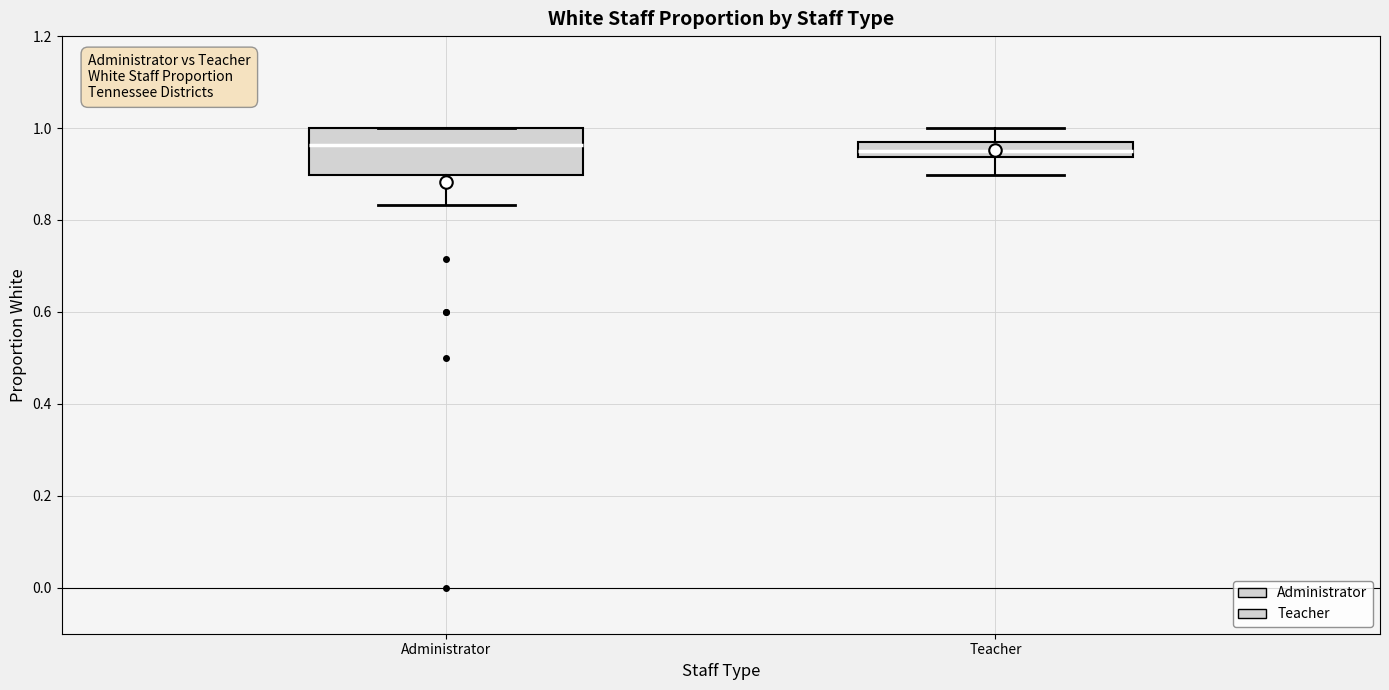

Where does the upper whisker of the box for Teacher end on the y-axis? The values are not printed on the chart, so give them approximately, as read against the axis.

1.00